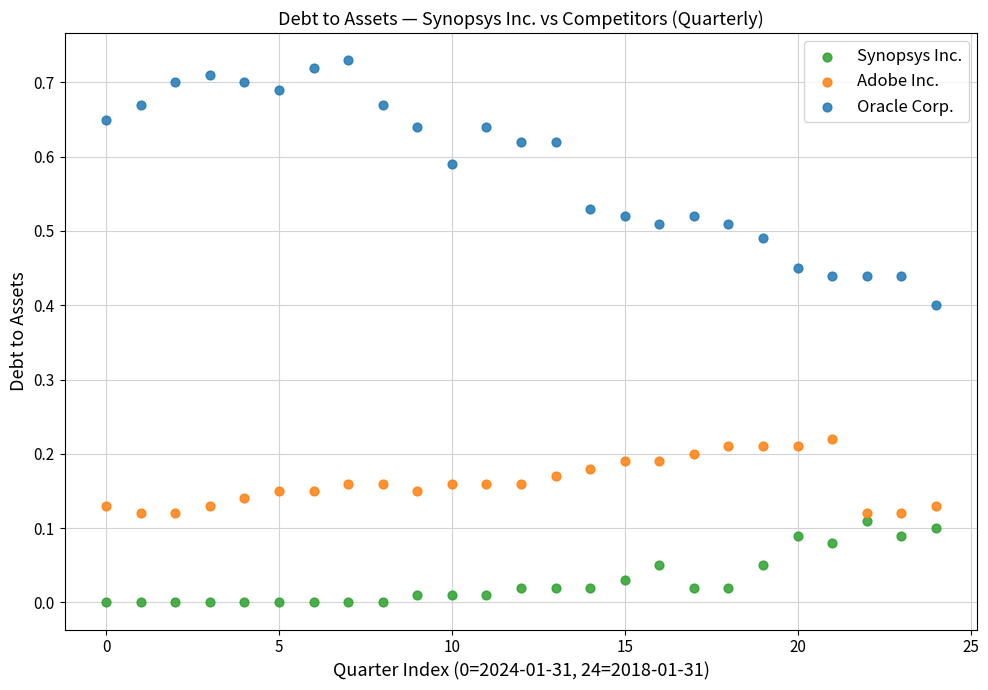

Which series reaches the minimum Y coordinate?

Synopsys Inc.